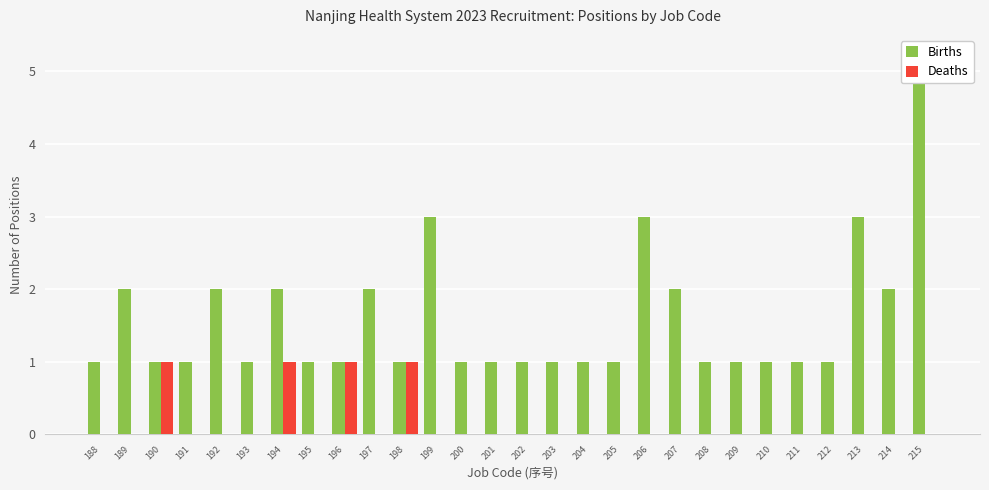

Which category has the lowest value in the Births series?

188